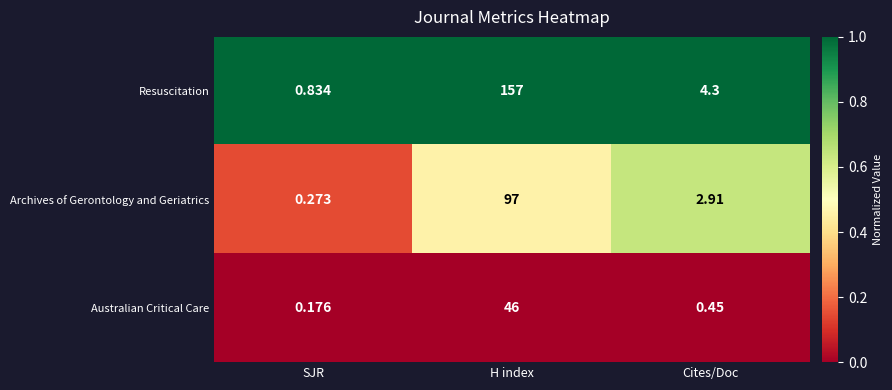

Which category has the highest value in the Australian Critical Care series?

H index